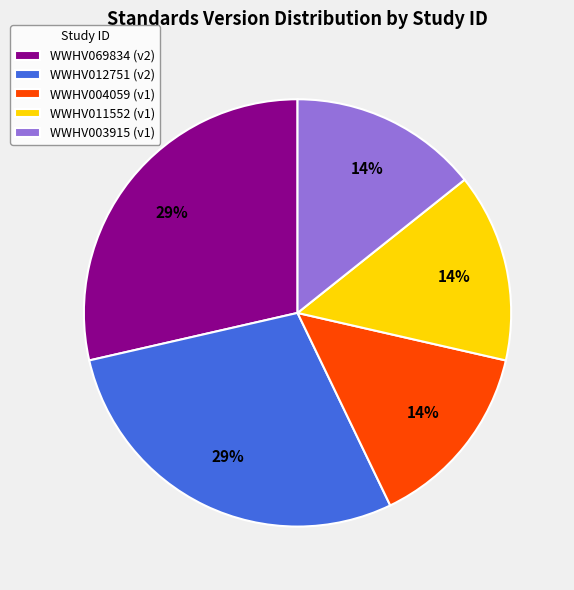

True or false: WWHV011552 accounts for 29% of the total.

False